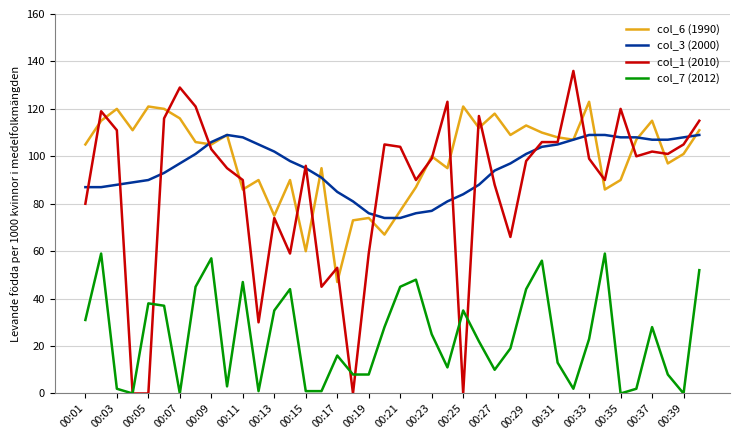

How many lines are shown in the chart?

4